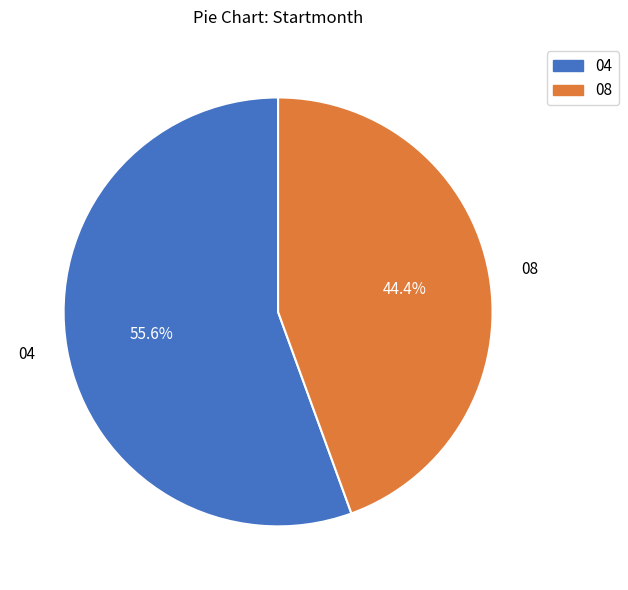

How many segments does this pie chart have?

2